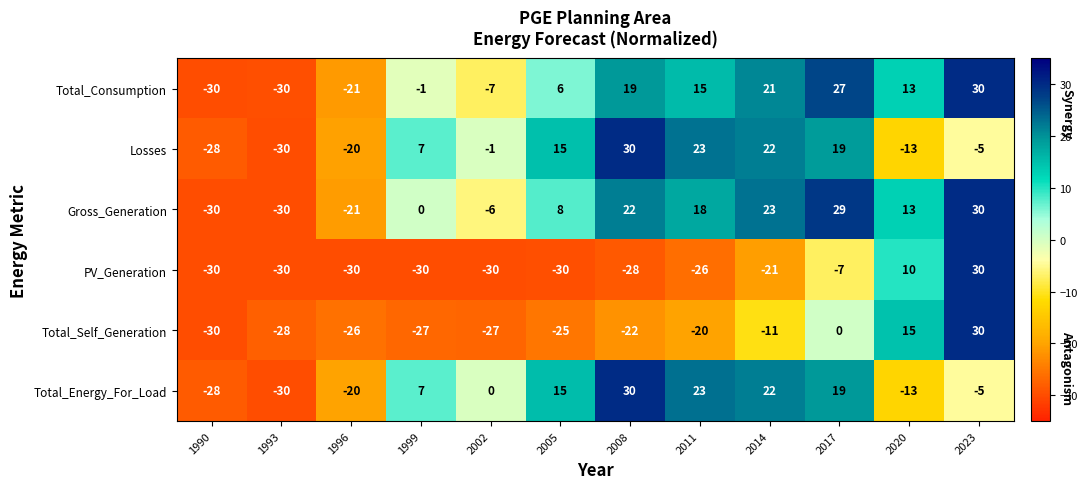

Where is Total_Consumption nearest to the value 0?

1999